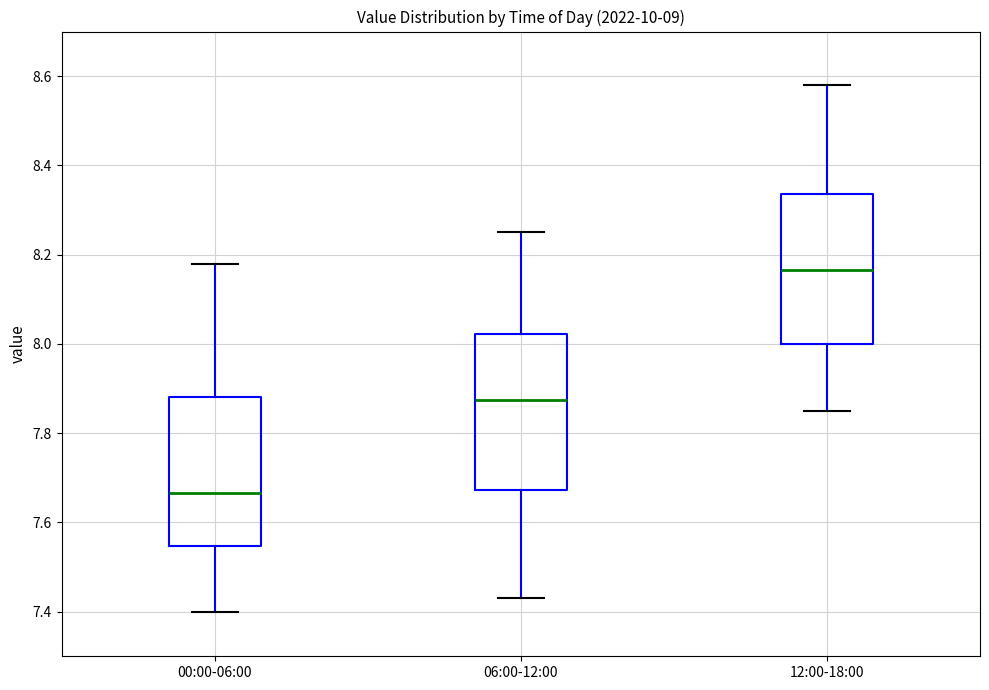

Reading left to right, transcribe this box plot: for each box, give where its median line is, the range the box spans, and where its two whiskers end, as read against the y-axis. The values are not printed on the chart, so give them approximately, as read against the axis.

00:00-06:00: median 7.66, box 7.54 to 7.88, whiskers 7.40 to 8.18
06:00-12:00: median 7.88, box 7.68 to 8.02, whiskers 7.44 to 8.26
12:00-18:00: median 8.16, box 8.00 to 8.34, whiskers 7.86 to 8.58